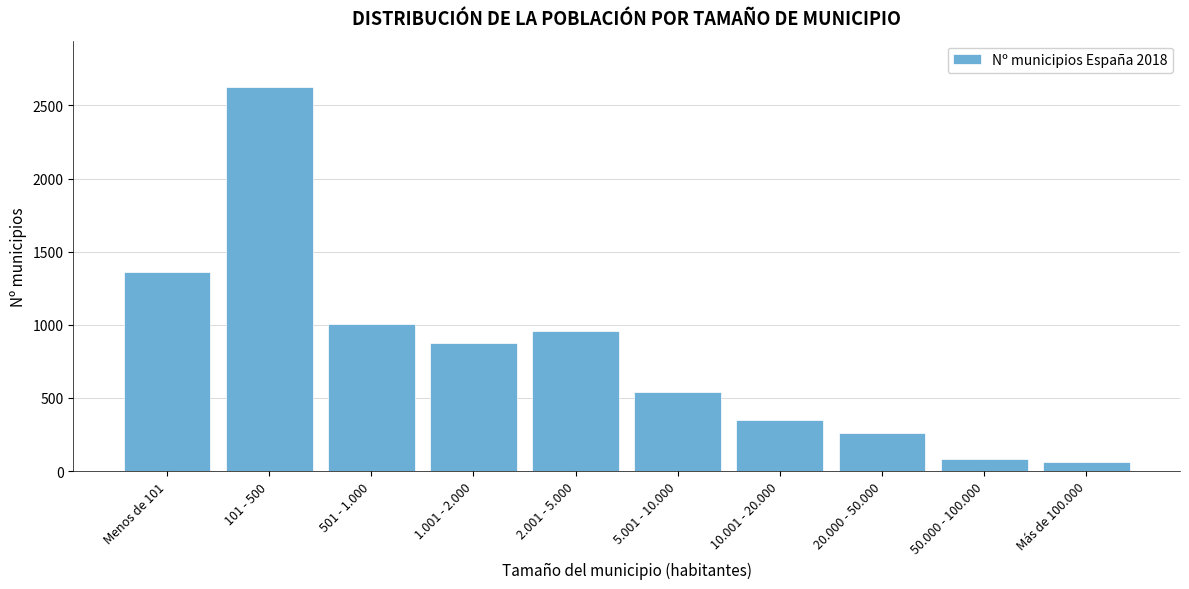

Reading left to right, transcribe all the data shown in this chart.

1364	2627	1007	876	956	539	352	258	82	63